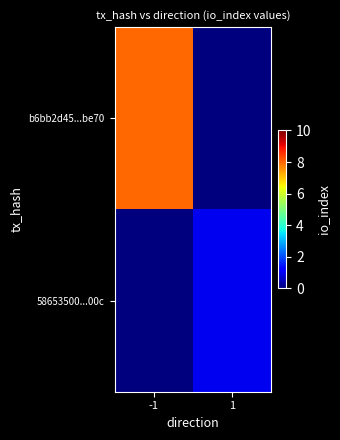

Between -1 and 1, which series saw the biggest shift?

b6bb2d45...be70